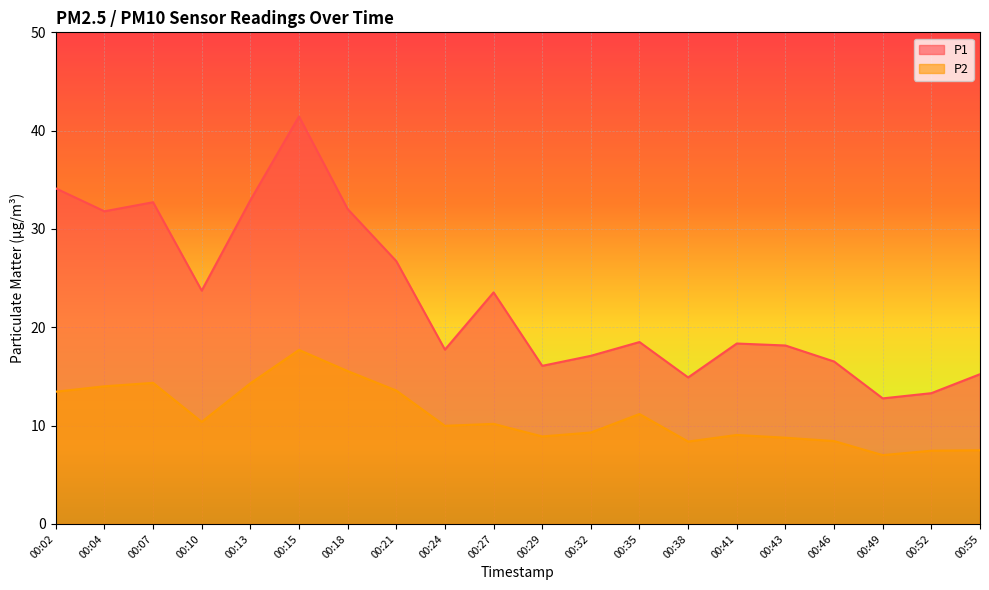

What is the minimum value for P1?

12.8